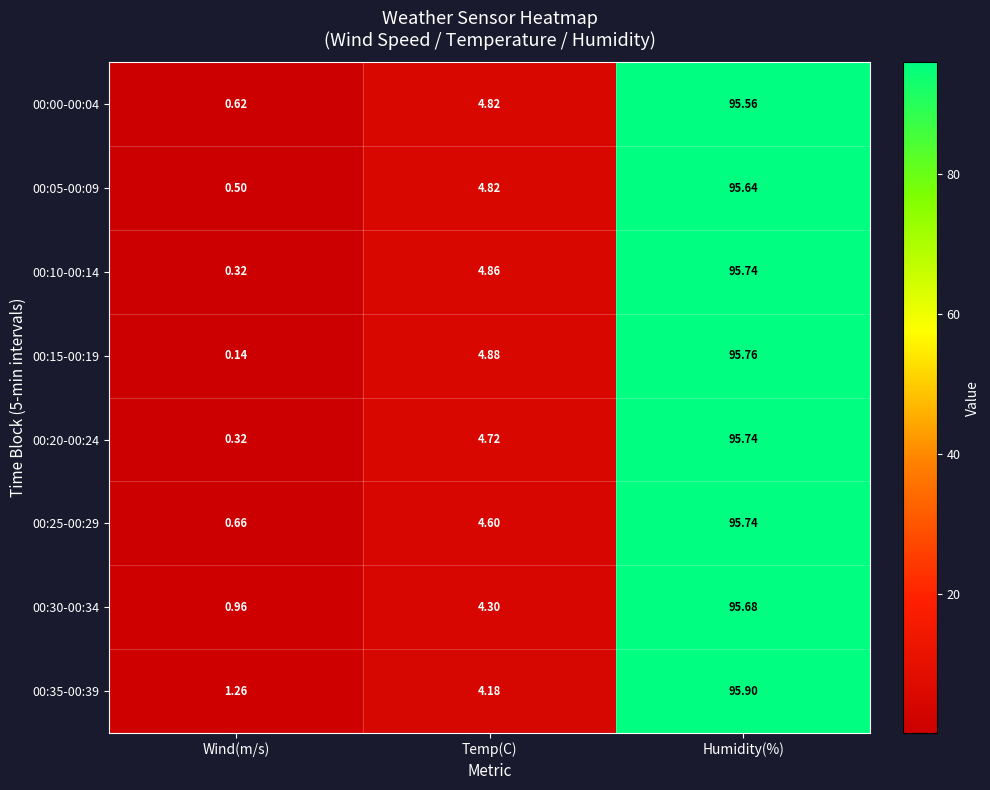

Is the value of 00:00-00:04 at Temp(C) greater than the value of 00:25-00:29 at Temp(C)?

Yes